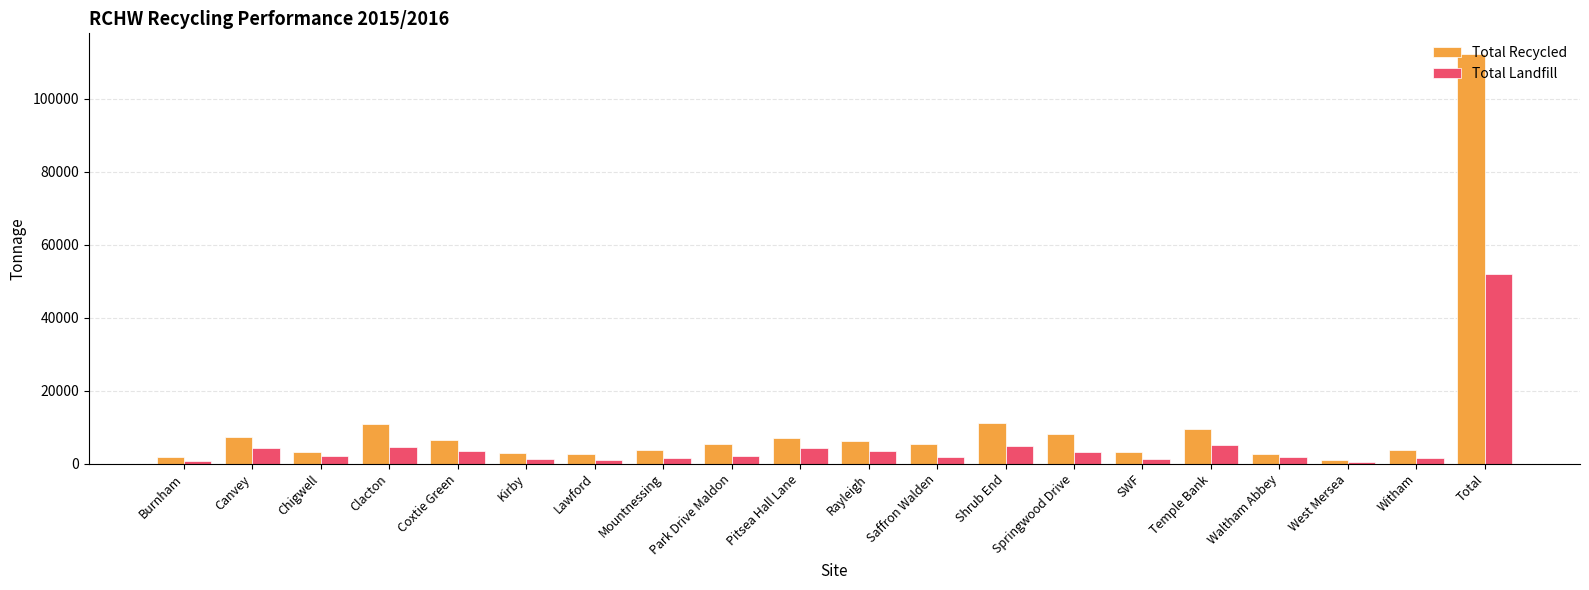

What is the difference between the Total Recycled values at Saffron Walden and Temple Bank?

3945.2